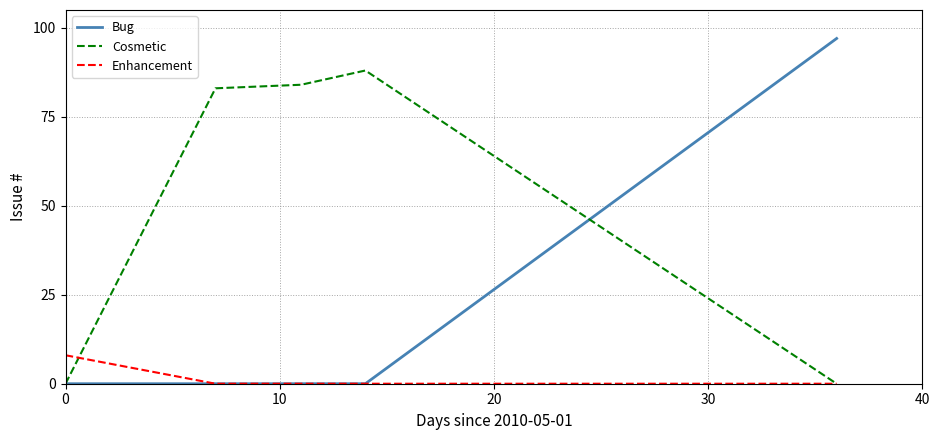

Rank the series by their average value, from lowest to highest.

Enhancement, Bug, Cosmetic